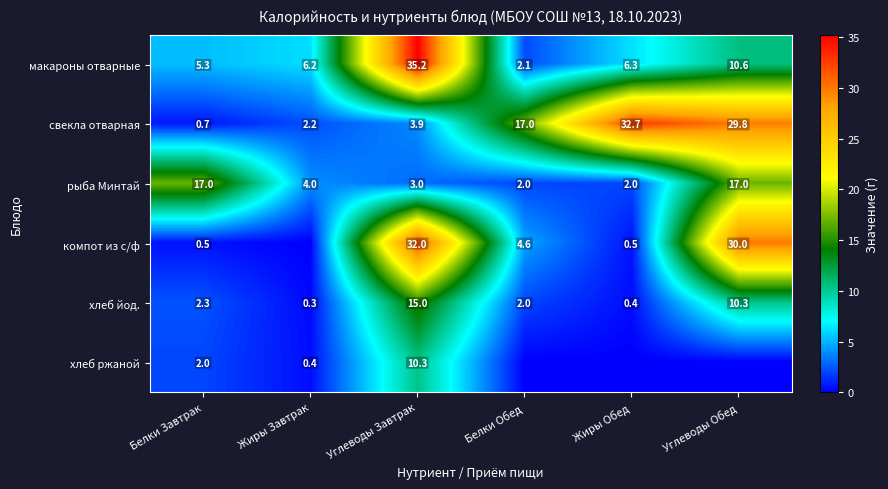

What is the total value across all series at Углеводы Завтрак?

99.4